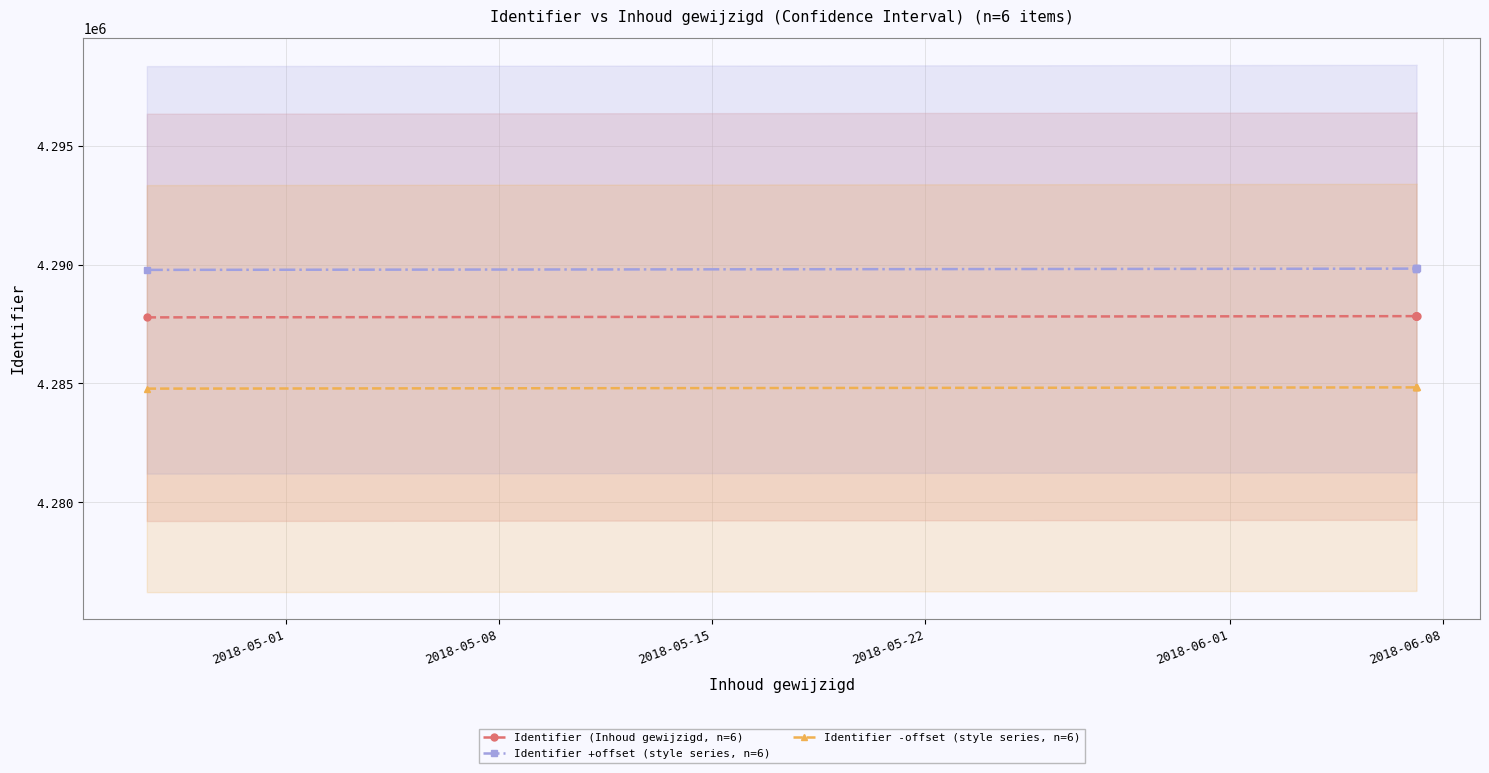

True or false: Identifier (Inhoud gewijzigd, n=6) and Identifier +offset (style series, n=6) intersect in this chart.

False